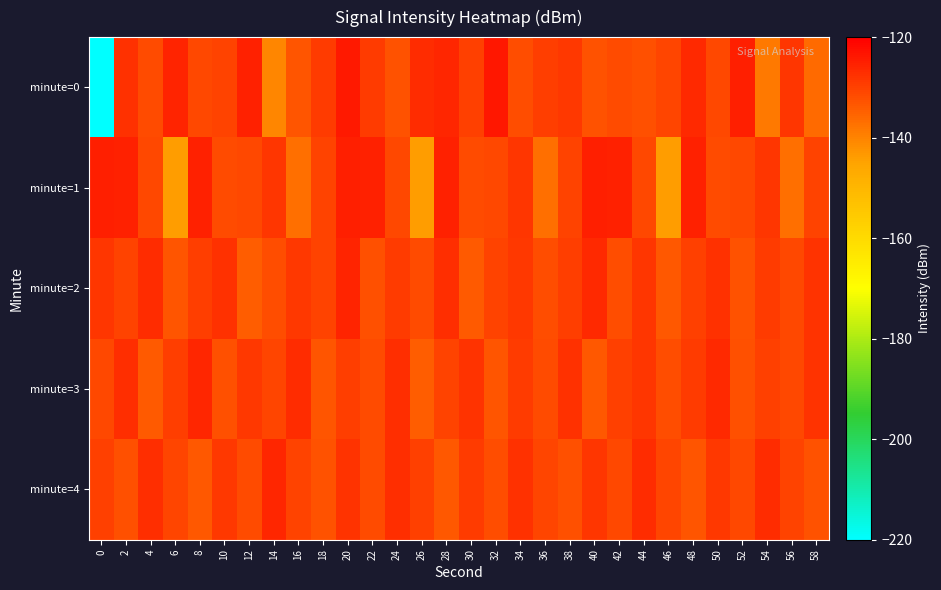

List the series in order of their peak value, lowest first.

minute=4, minute=3, minute=2, minute=1, minute=0